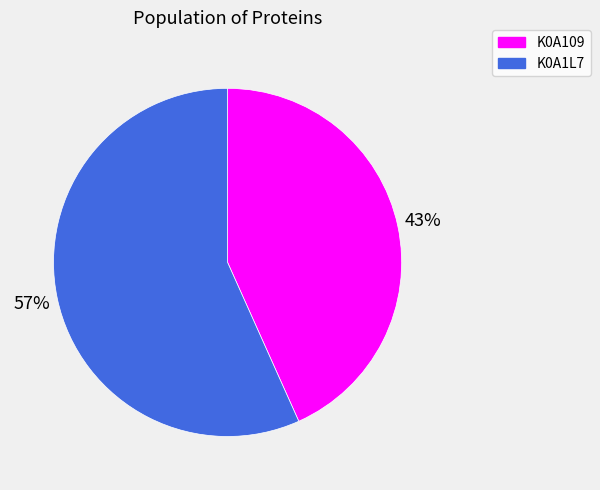

To the nearest percent, what is the average slice percentage?

50%